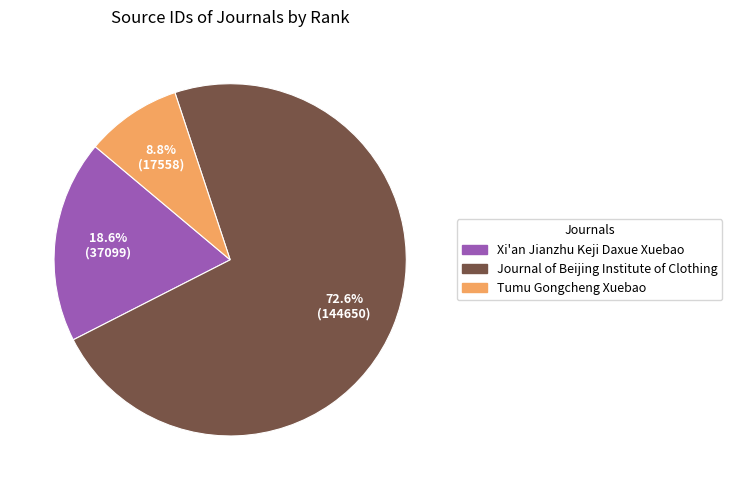

To the nearest percent, what percentage of the pie is Xi'an Jianzhu Keji Daxue Xuebao?

19%